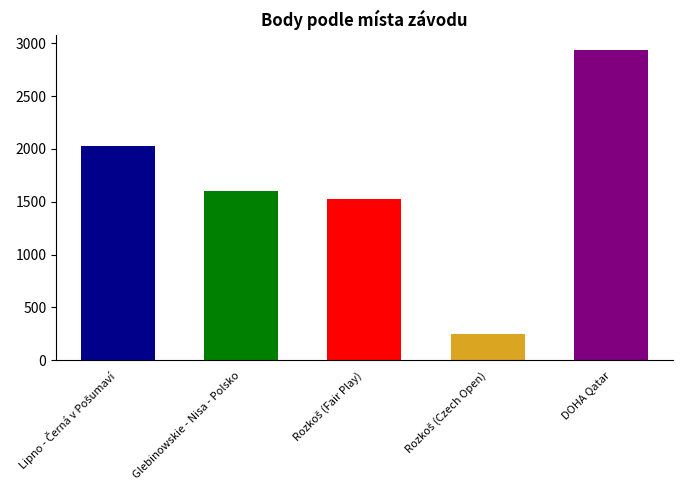

What is the value of the 1st bar from the left?

2027